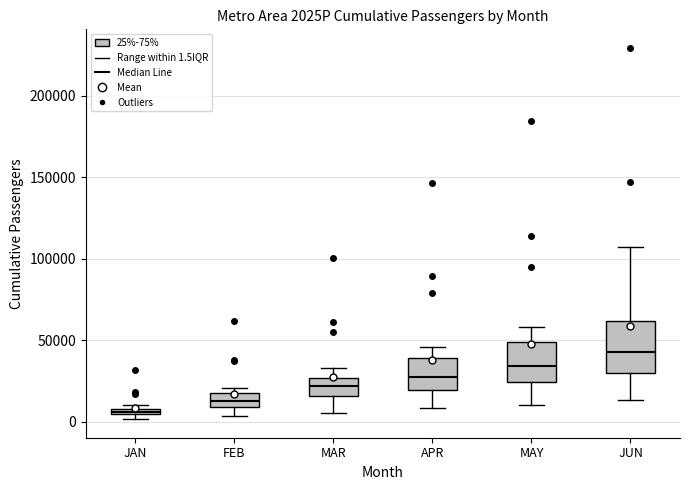

Where does the lower whisker of the box for MAR end on the y-axis? The values are not printed on the chart, so give them approximately, as read against the axis.

5000